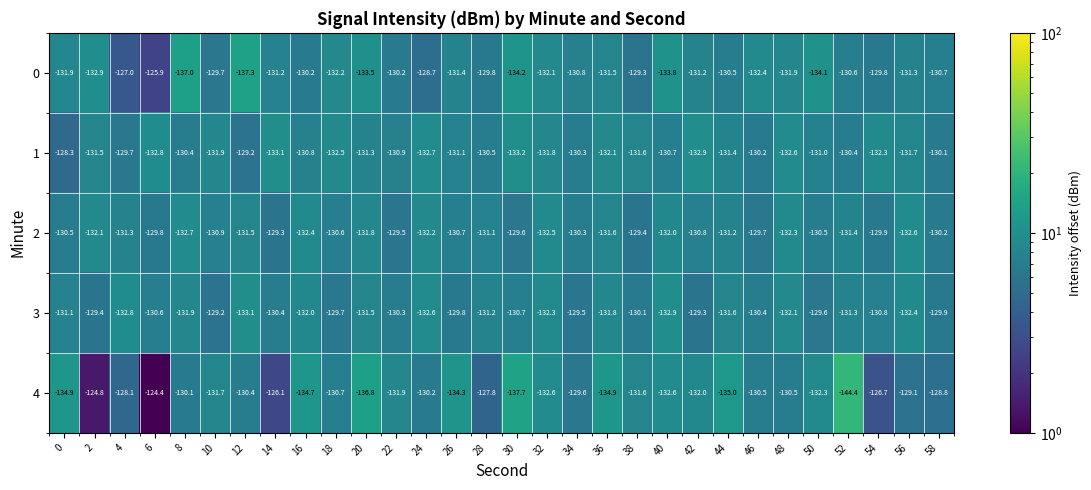

What is the difference between the second highest and second lowest values in the 3 series?

3.6